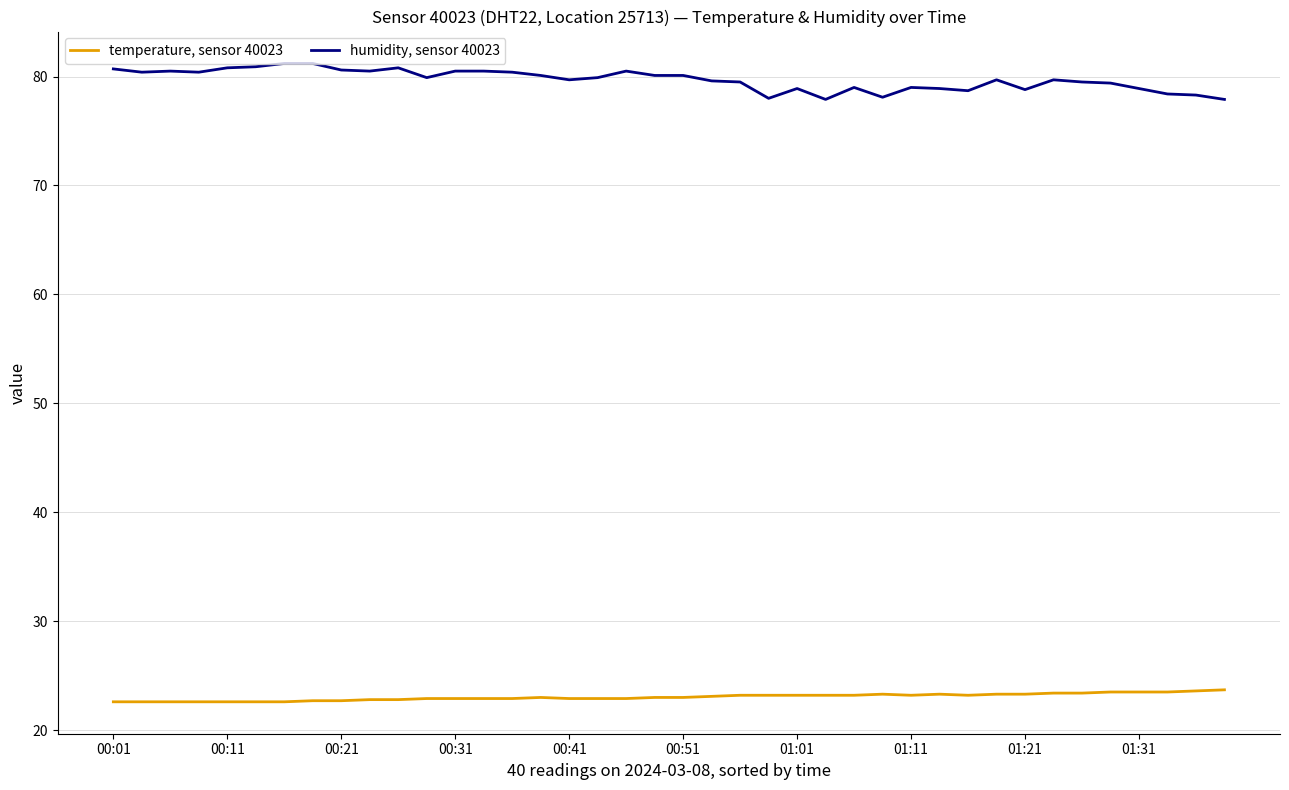

What is the lowest value of the temperature, sensor 40023 series?

22.6